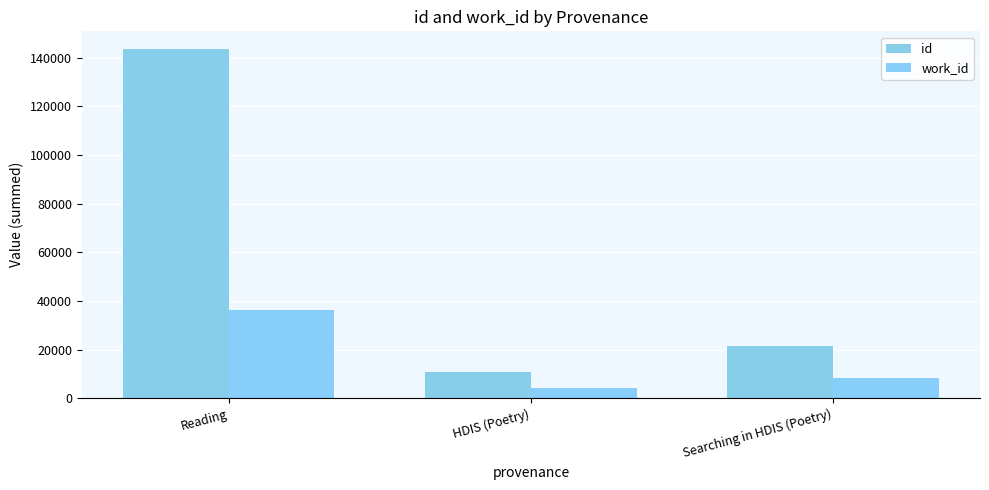

At which category does the chart reach its peak across all series?

Reading